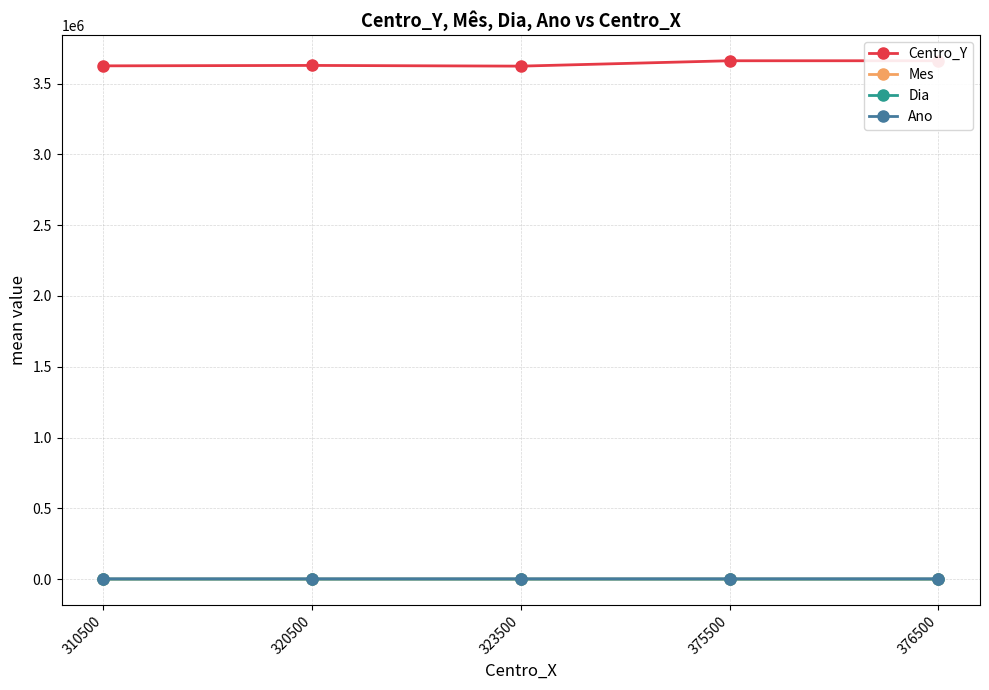

At which category does Centro_Y reach its first local valley?

323500